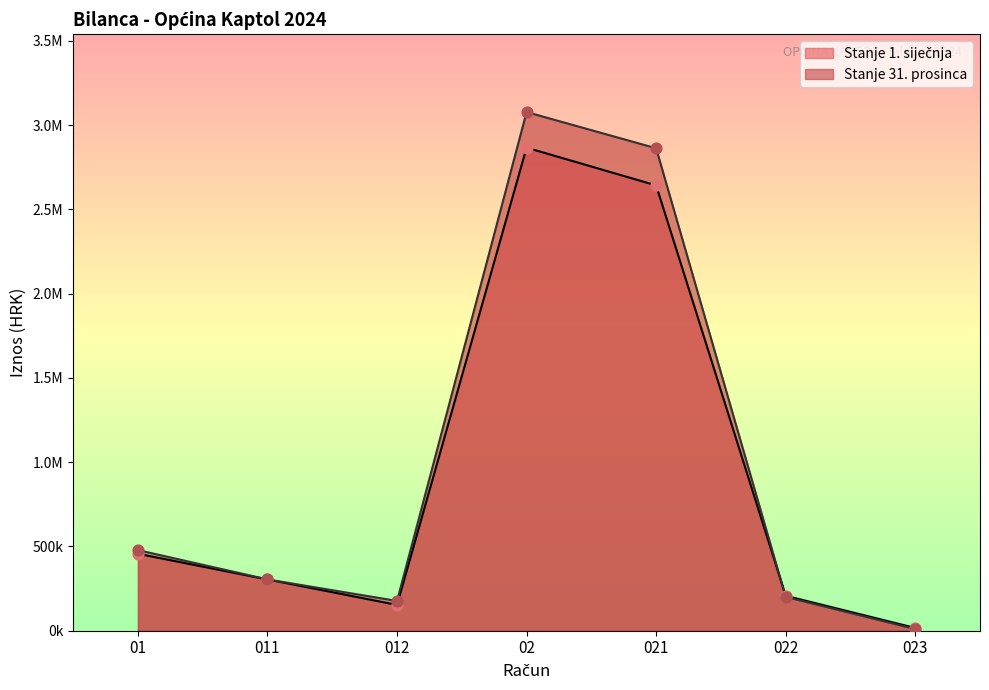

At how many categories does at least one series exceed 1662011?

2